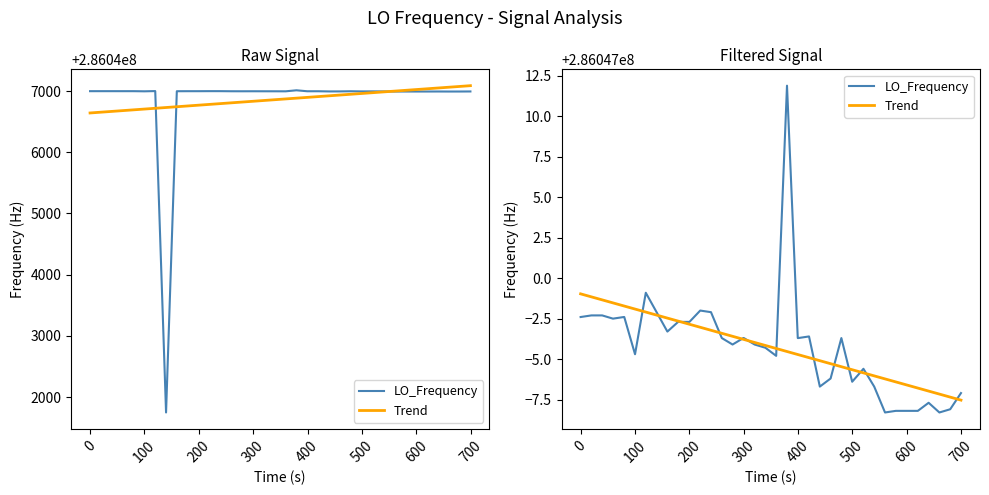

What is the difference between the second highest and second lowest values?

7.4